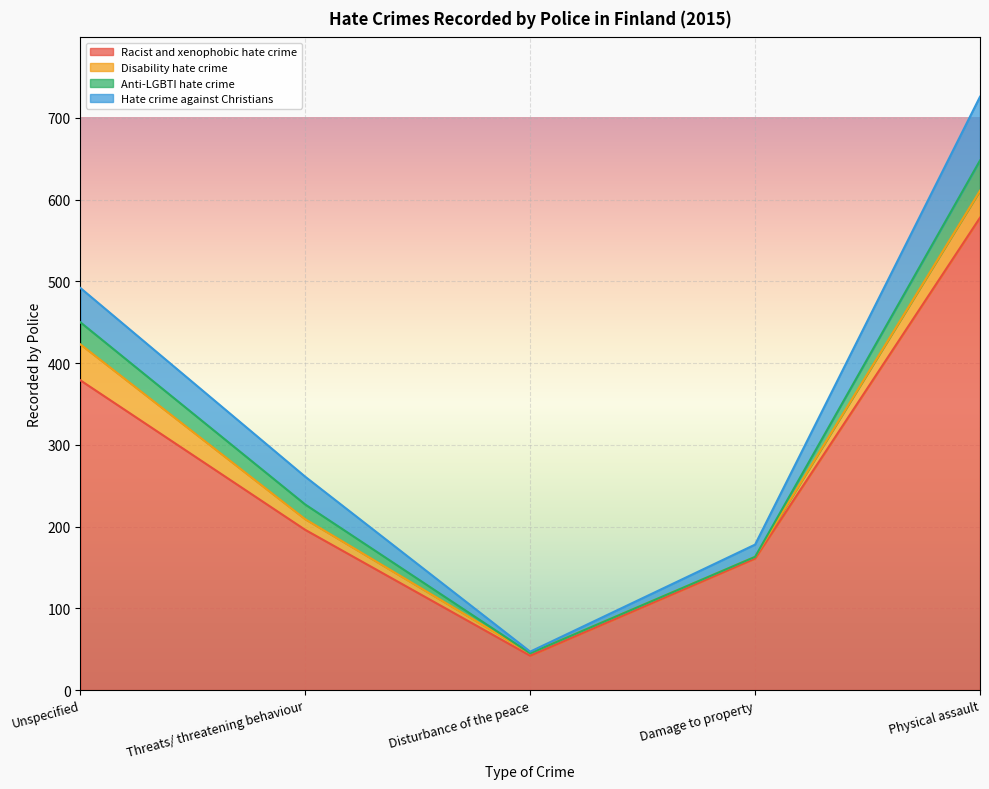

What is the approximate value of Anti-LGBTI hate crime at Threats/ threatening behaviour?

18